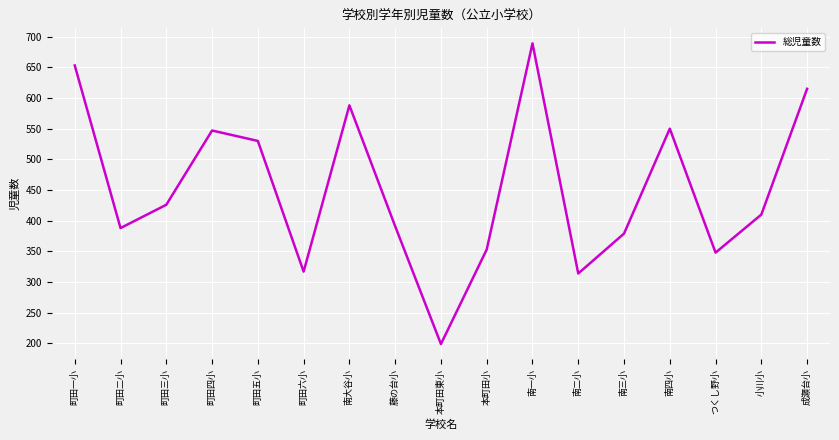

Approximately how many times larger is the value at 南四小 compared to 町田四小?

1.0